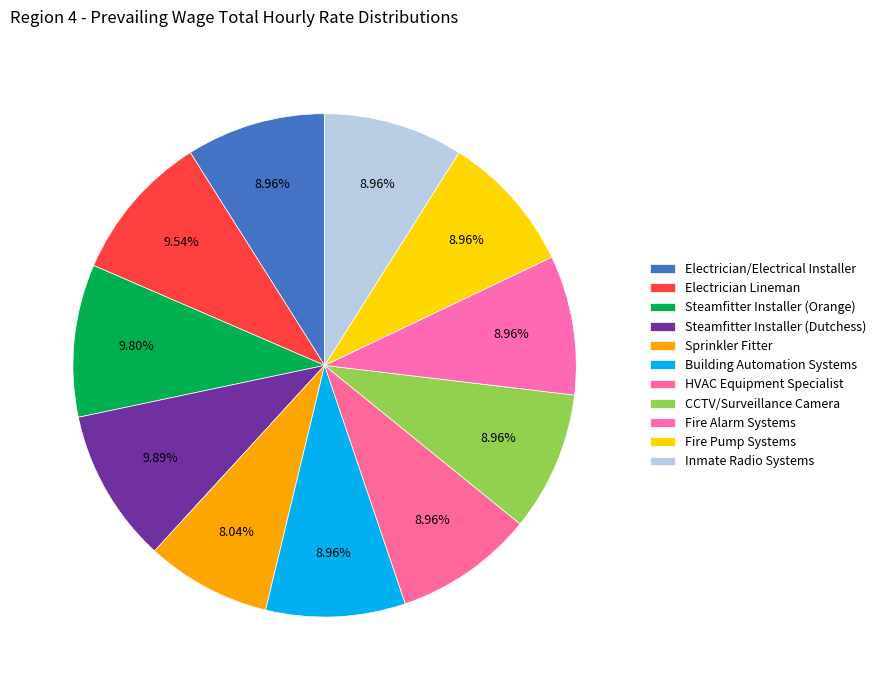

Does Sprinkler Fitter account for over 50% of the chart?

No